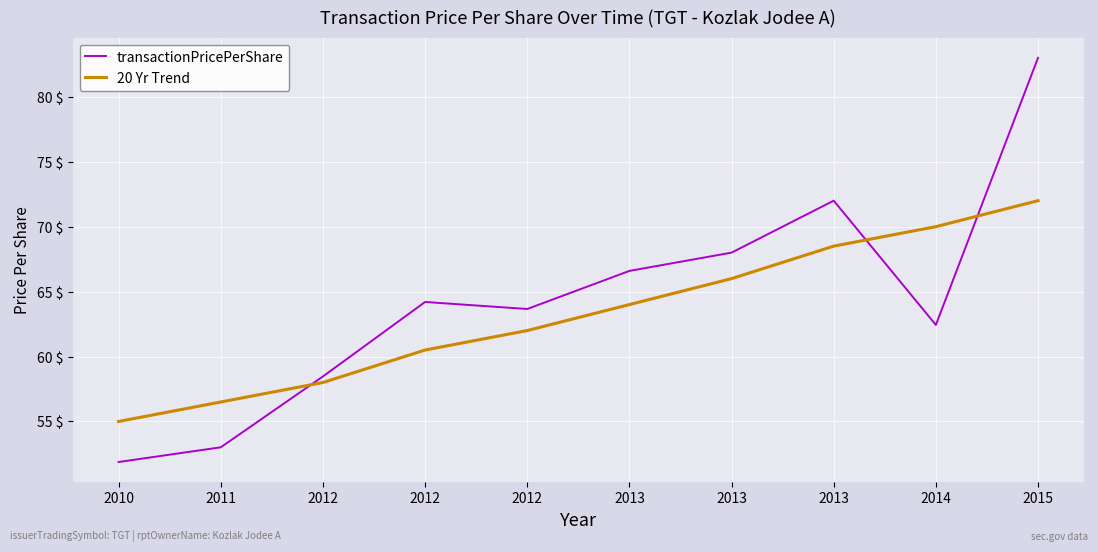

Where is the first local maximum for transactionPricePerShare?

2012